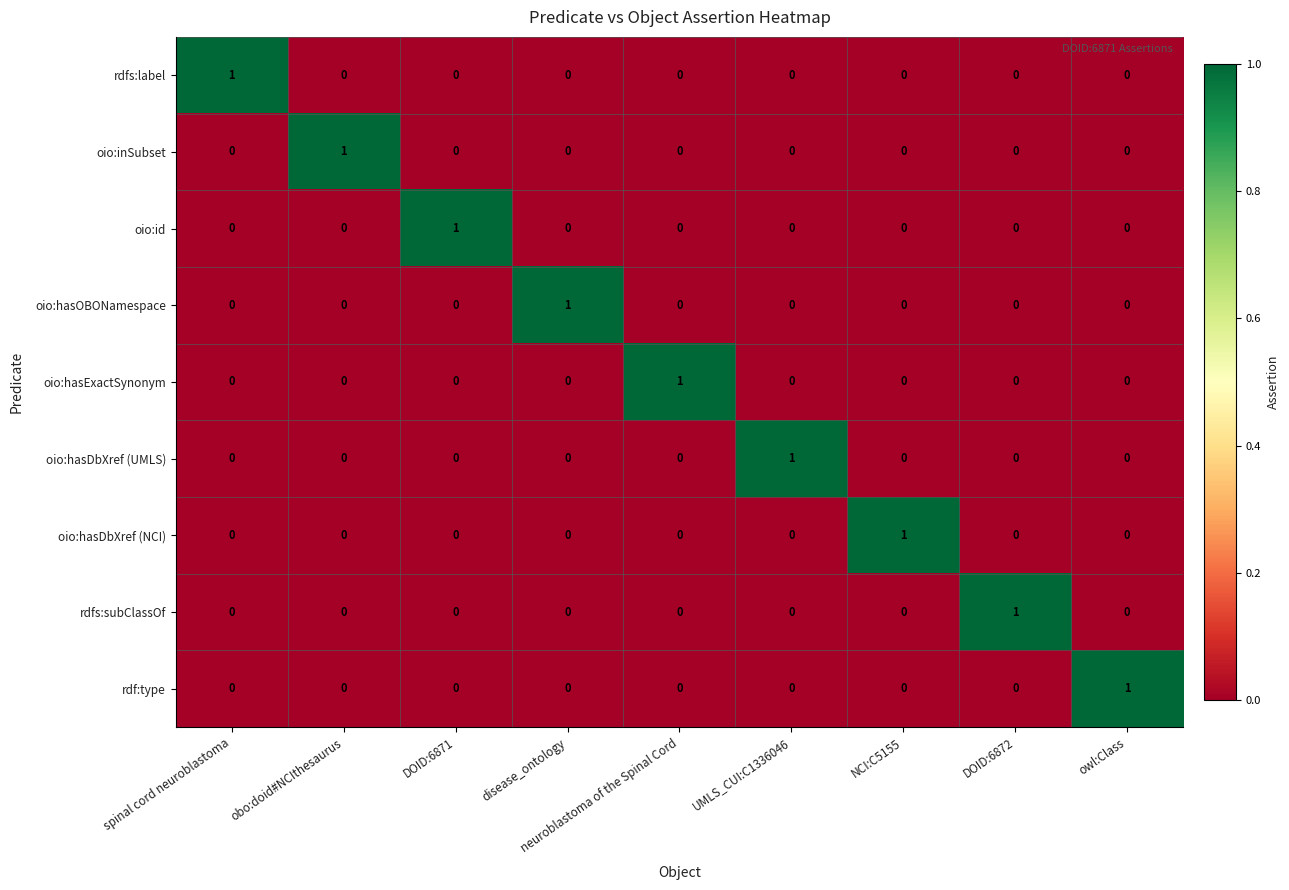

Is the value of oio:hasDbXref (UMLS) at obo:doid#NCIthesaurus greater than the value of oio:hasExactSynonym at neuroblastoma of the Spinal Cord?

No